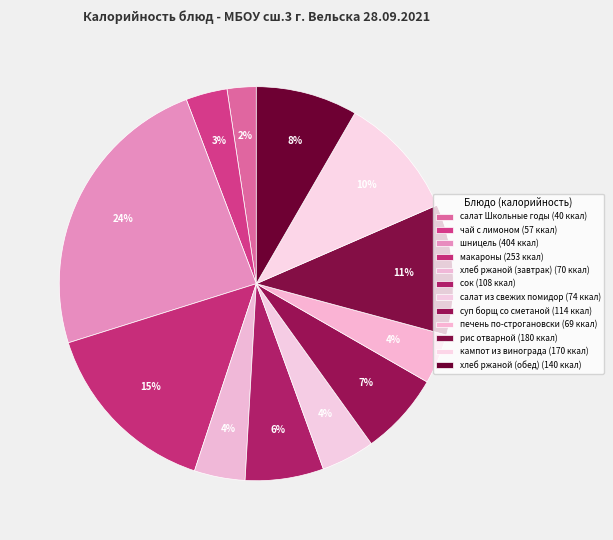

How many segments does this pie chart have?

12